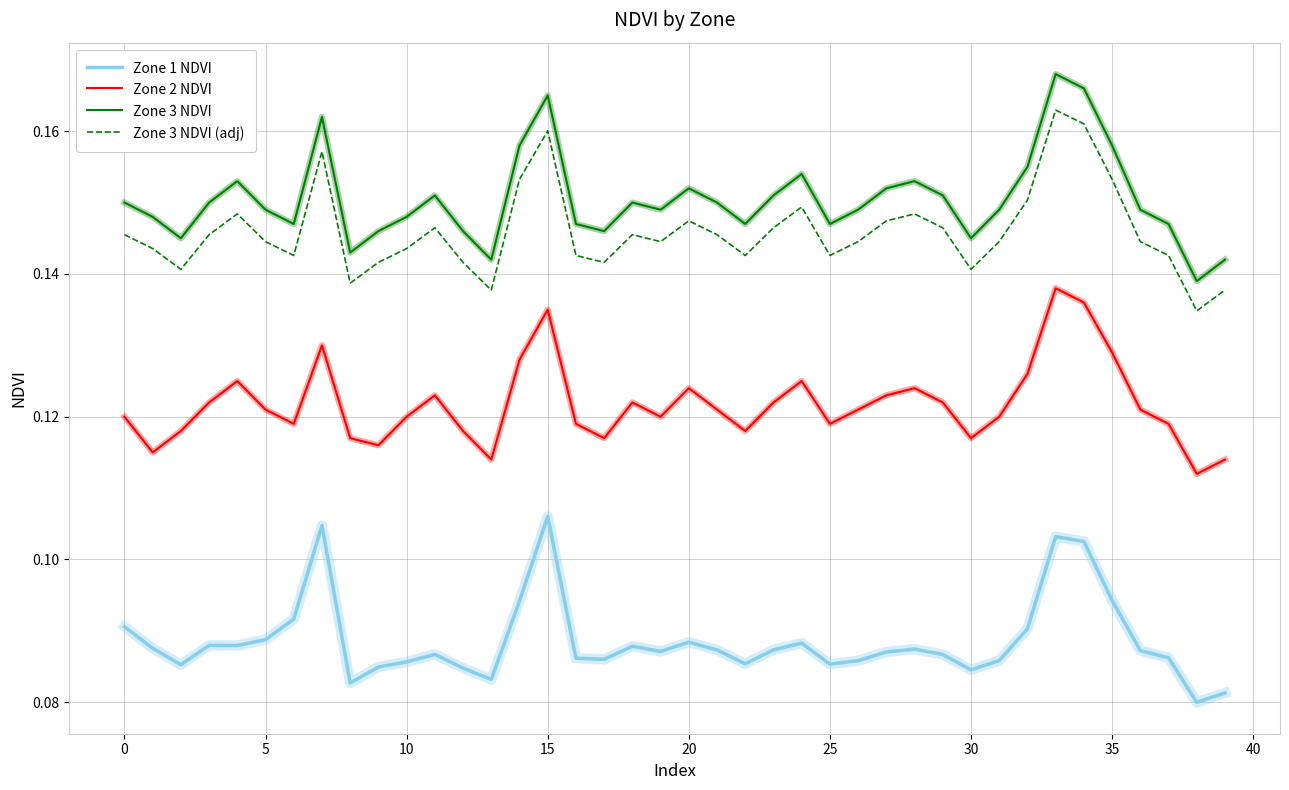

How many interior local valleys does the Zone 2 NDVI series have?

10